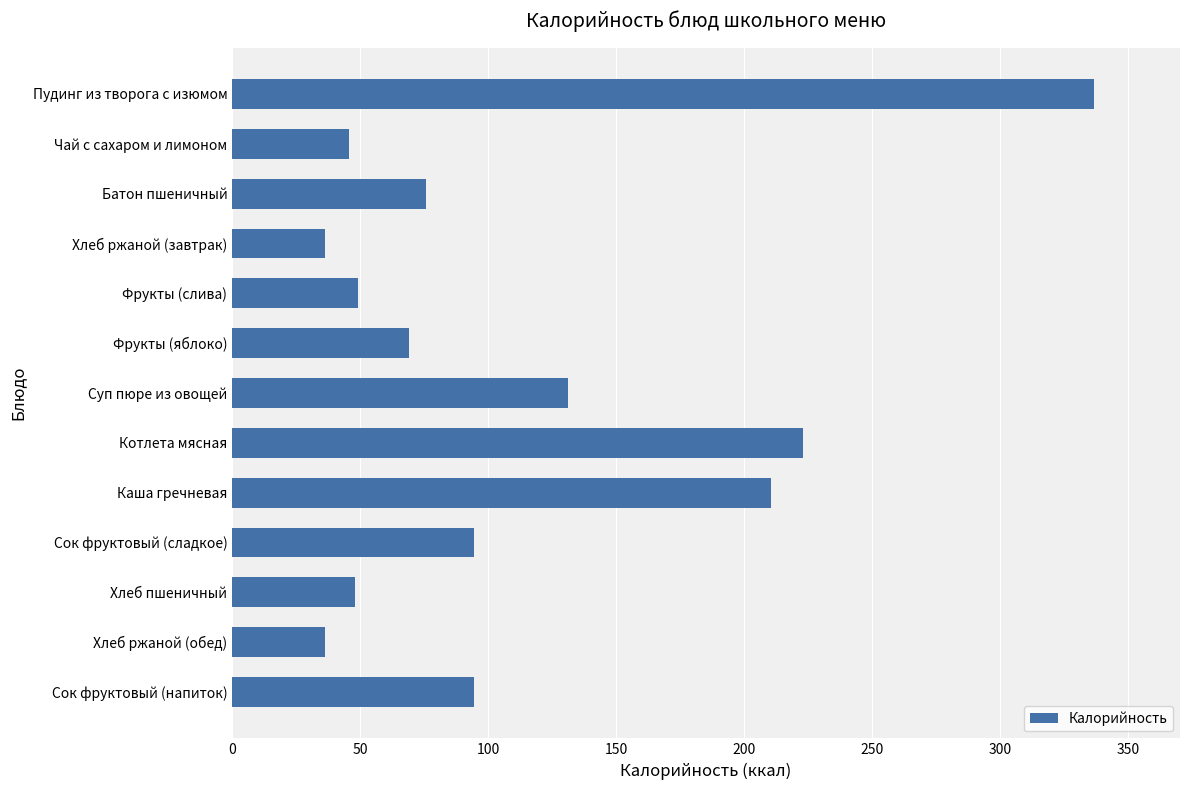

What is the difference between the second highest and minimum values?

186.5